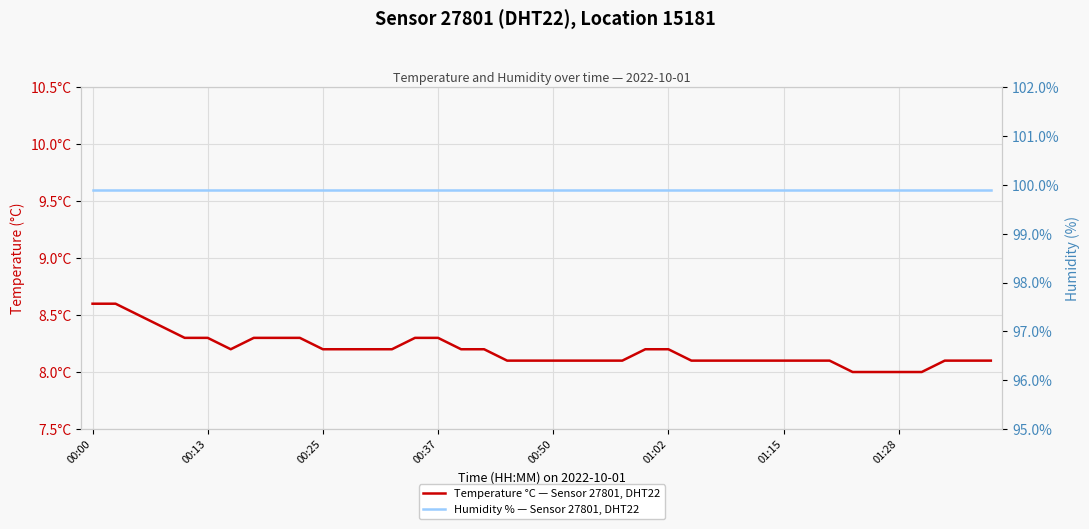

What is the spread (max minus min) of values at 29?

91.8